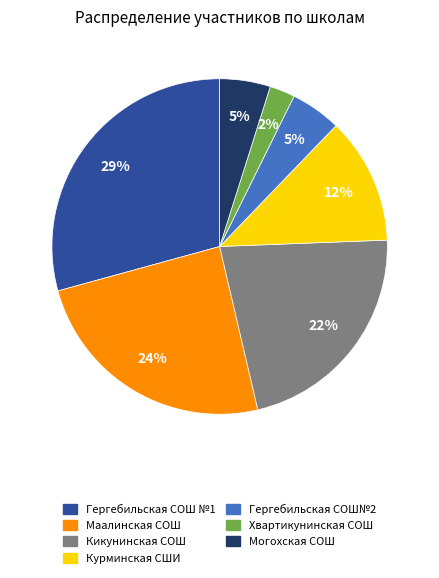

To the nearest percent, what is the average slice percentage?

14%